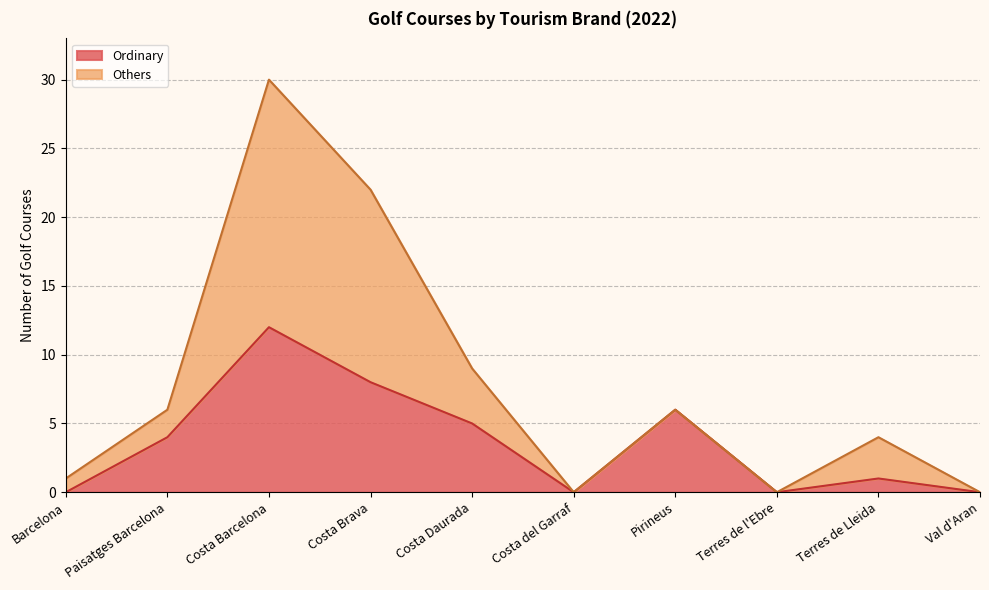

Reading left to right, extract all data points from this chart.

Barcelona=0	Paisatges Barcelona=4	Costa Barcelona=12	Costa Brava=8	Costa Daurada=5	Costa del Garraf=0	Pirineus=6	Terres de l'Ebre=0	Terres de Lleida=1	Val d'Aran=0